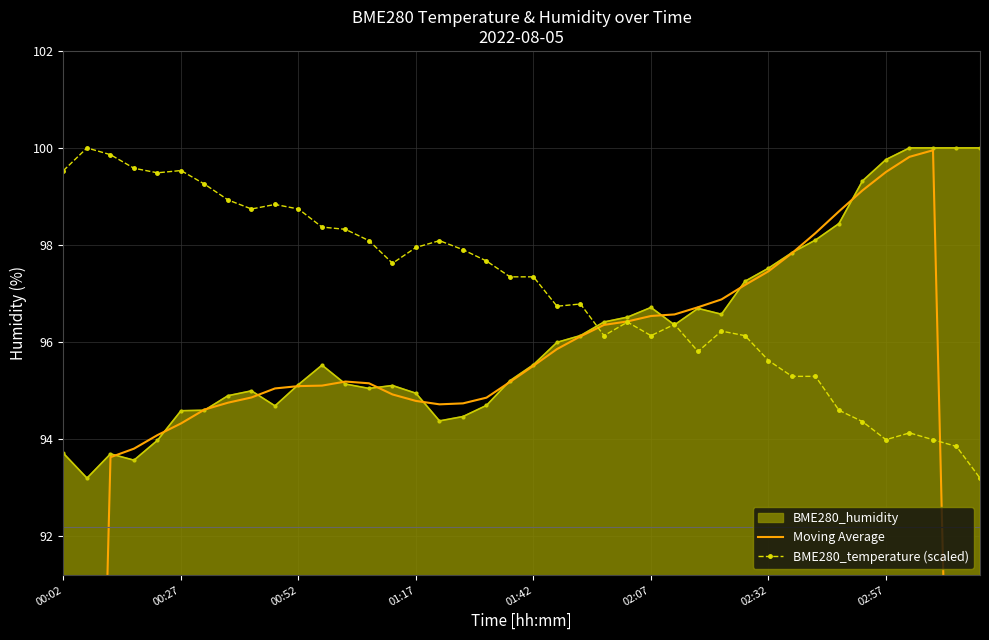

How many intersections are there between BME280_temperature (scaled) and Moving Average?

2